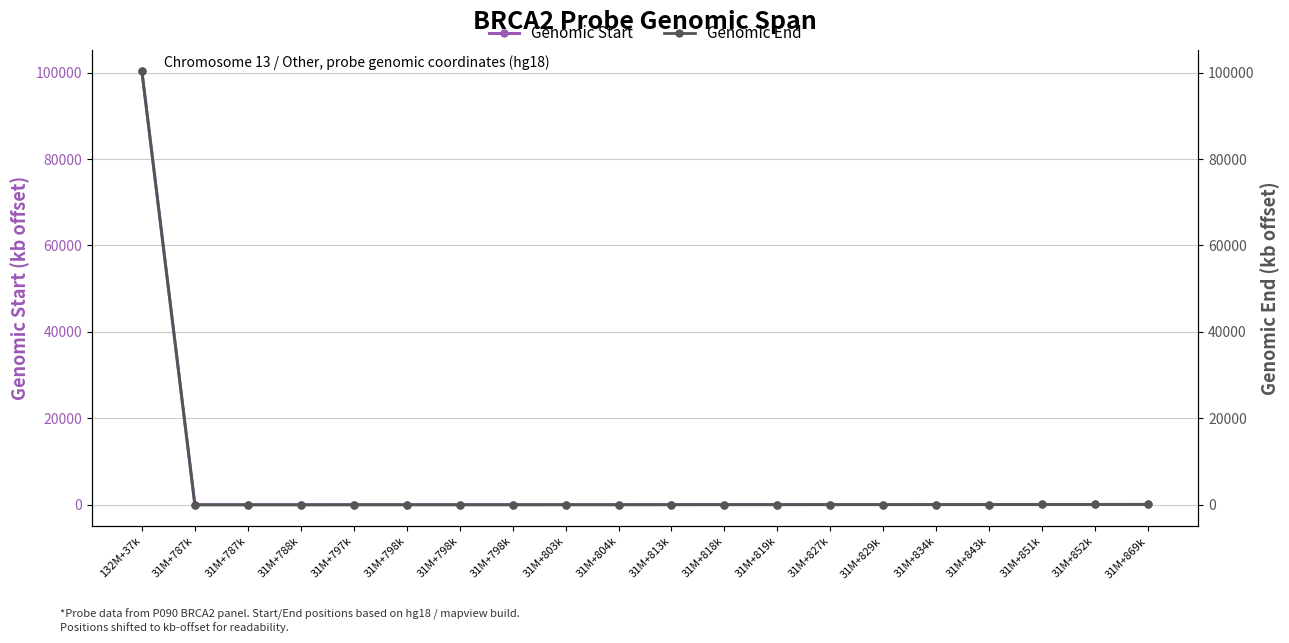

What is the difference between the Genomic End values at 31M+787k and 31M+834k?

47.0